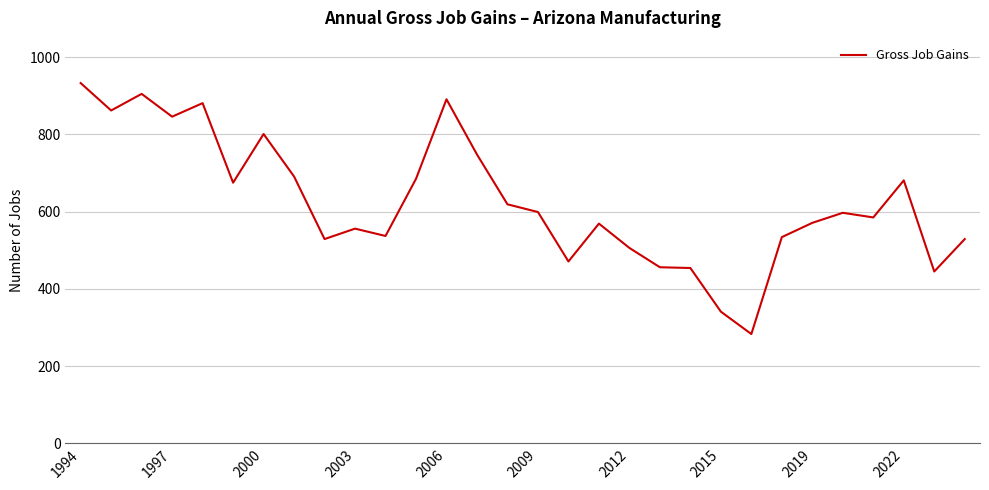

How many distinct data groups are displayed?

1